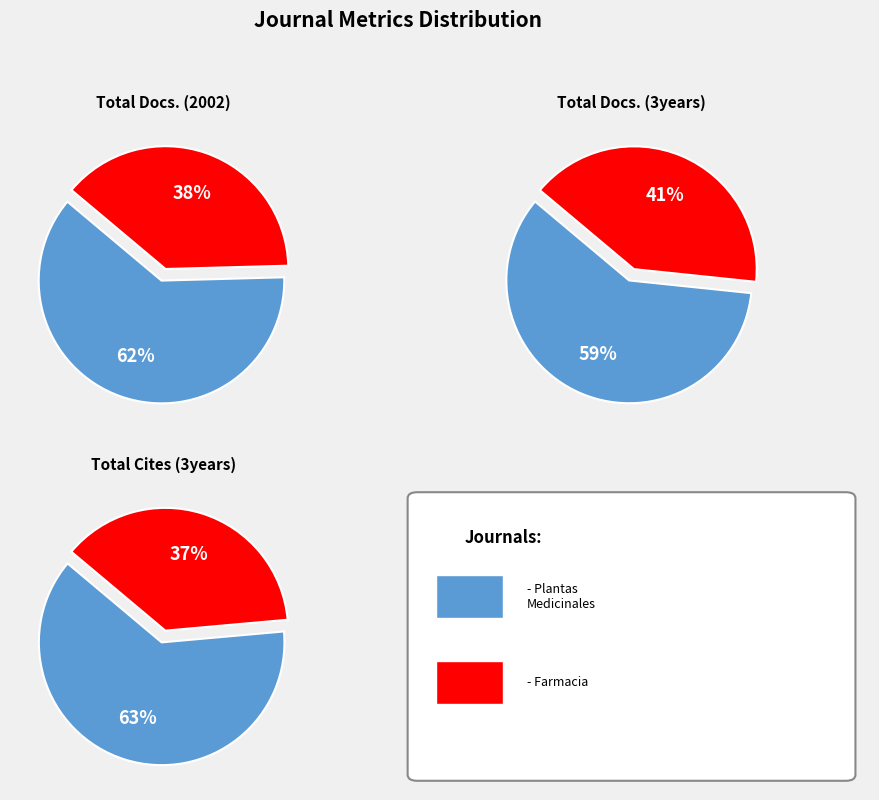

Is it true that Revista Cubana de Plantas Medicinales is 62% of the pie?

True